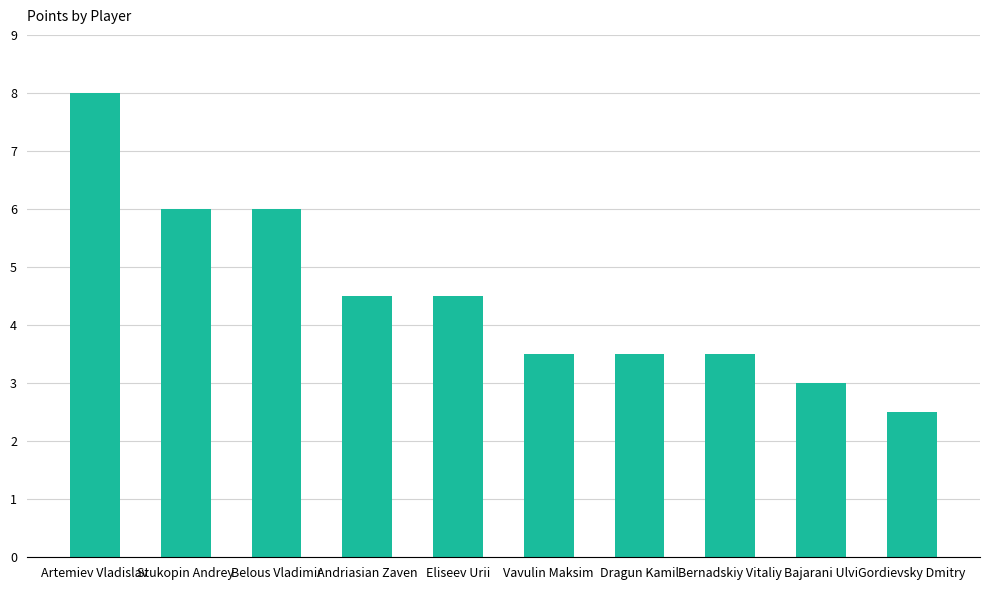

How many distinct data groups are displayed?

1